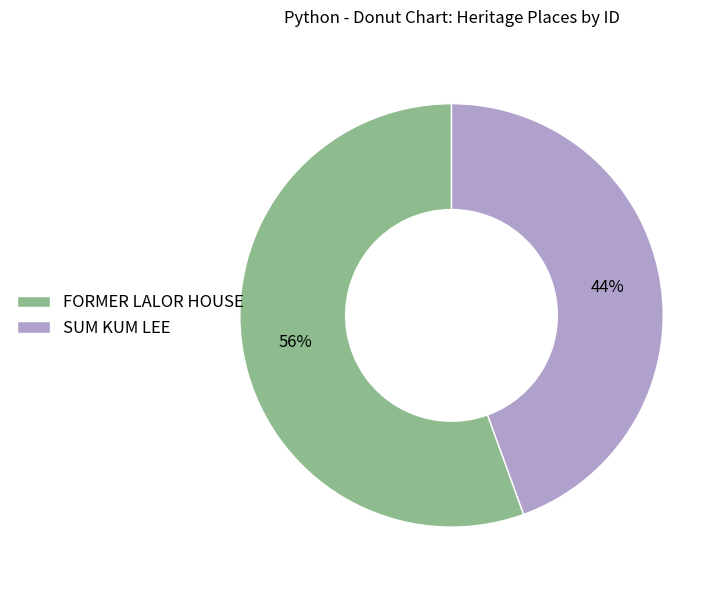

Is the sum of FORMER LALOR HOUSE and SUM KUM LEE greater than half?

Yes